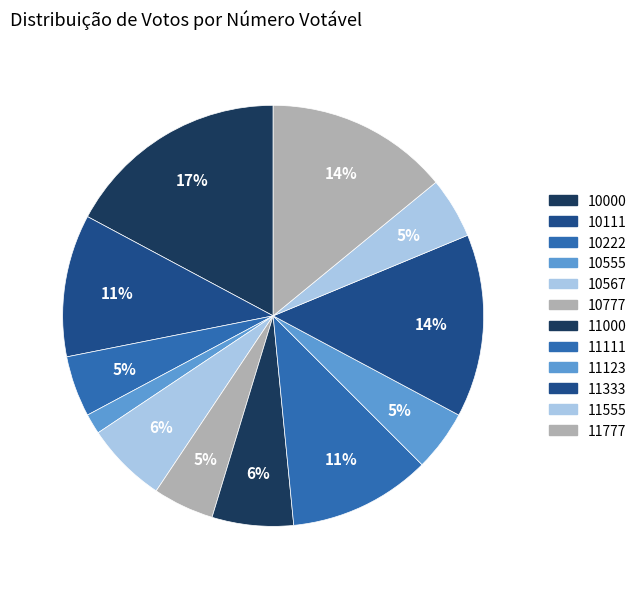

To the nearest percent, what is the average slice percentage?

8%